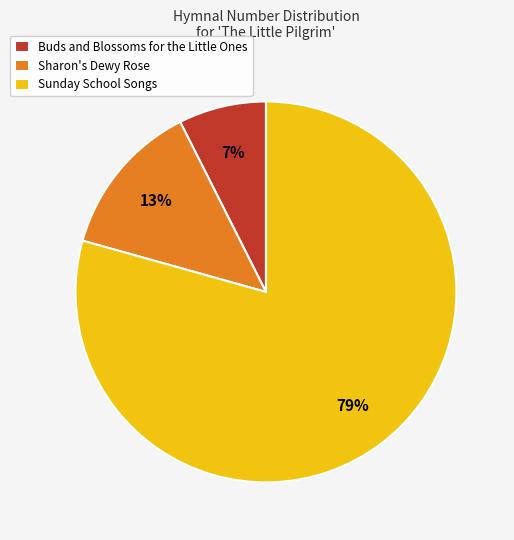

Which slice is the largest?

Sunday School Songs